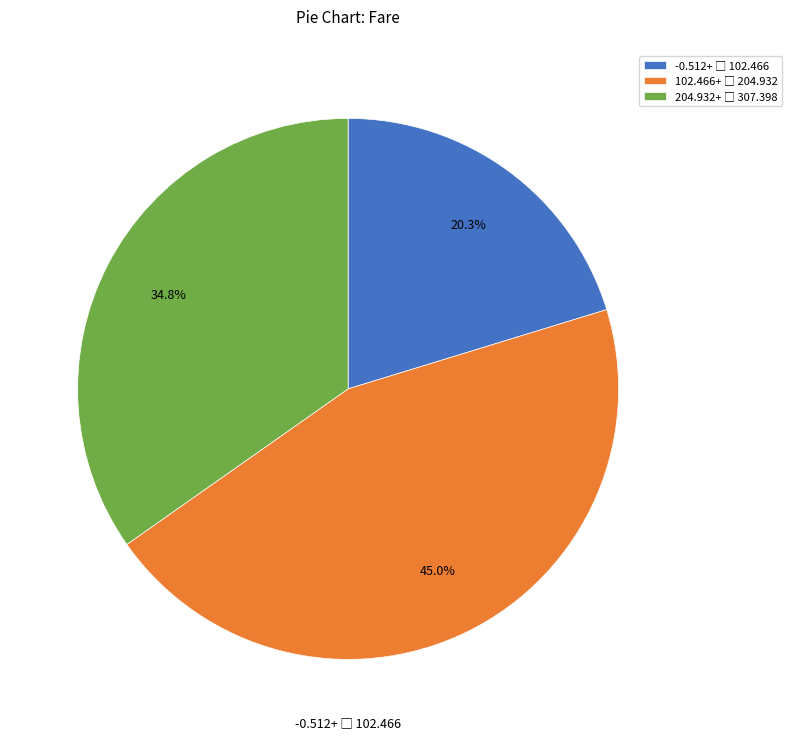

Is there any slice that represents more than half of the pie?

No